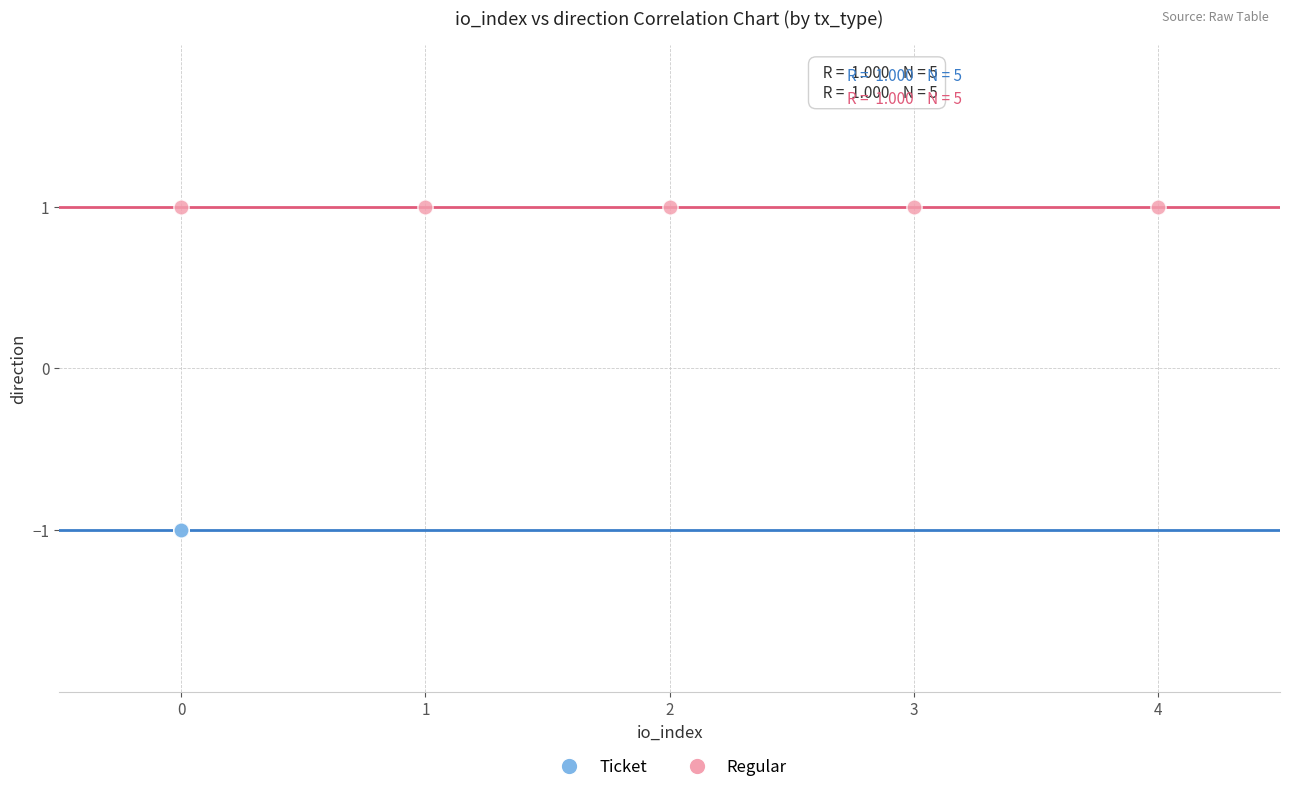

Which series contains the lowest Y value?

Ticket